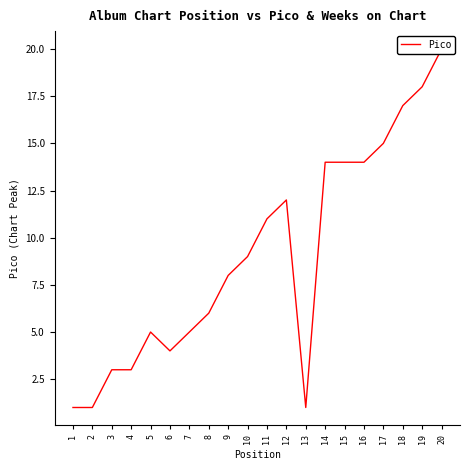

What is the change in value from 6 to 13?

-3